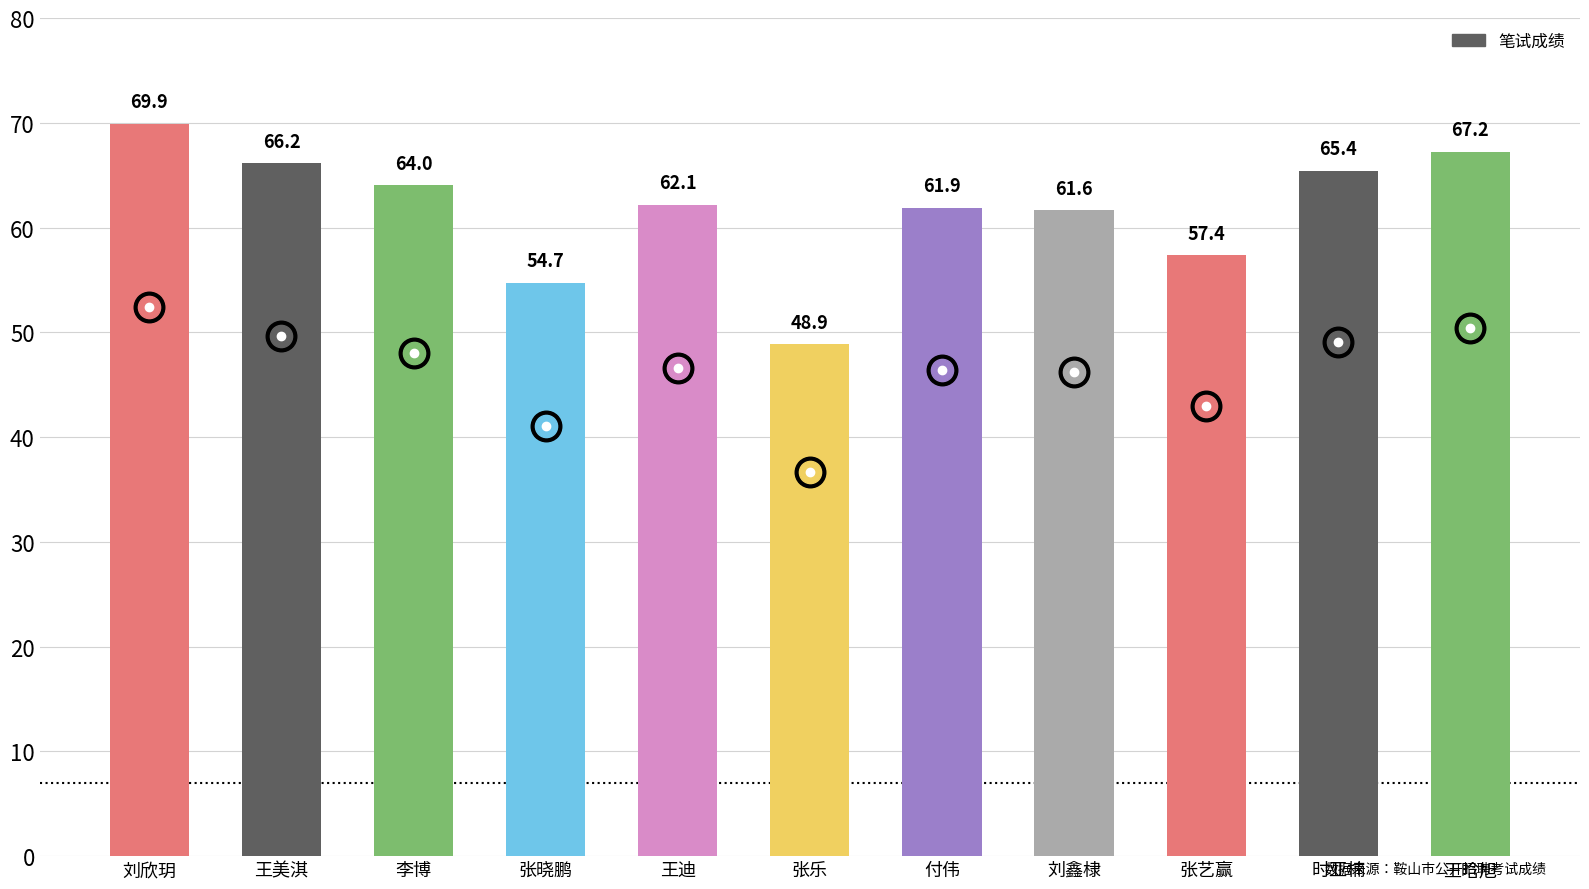

List the labels in order of value, largest first.

刘欣玥, 王晗旭, 王美淇, 时亚楠, 李博, 王迪, 付伟, 刘鑫棣, 张艺赢, 张晓鹏, 张乐